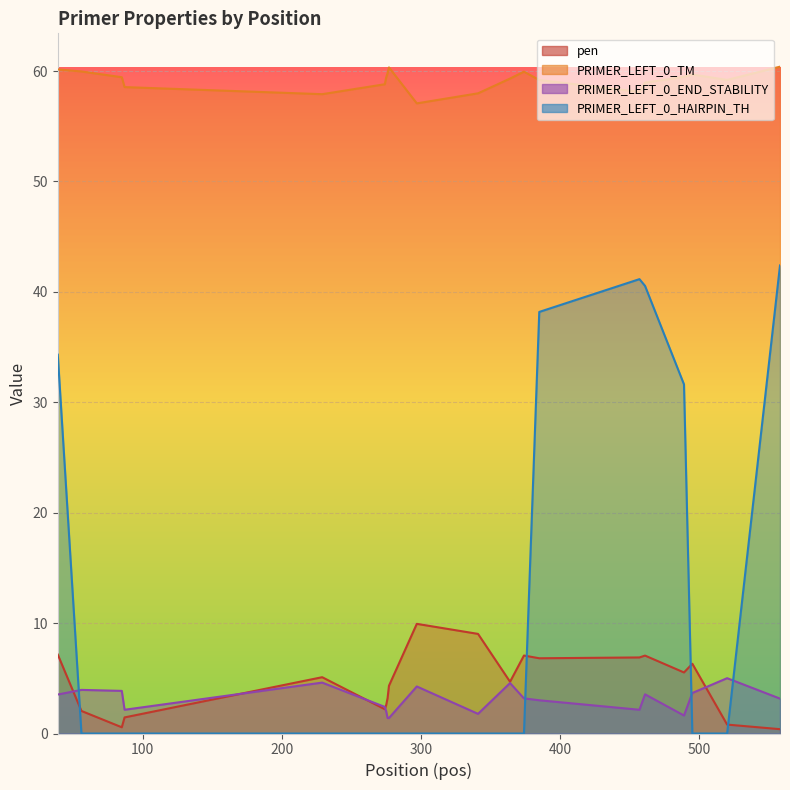

Reading left to right, list all the values displayed in this chart.

pen: 7.1	2.0	0.6	1.5	5.1	2.2	2.6	3.2	4.3	9.9	9.0	4.7	7.1	6.8	6.9	7.1	5.5	6.3	0.8	0.4
PRIMER_LEFT_0_TM: 60.1	60.0	59.4	58.5	57.9	58.8	59.4	59.8	60.3	57.1	58.0	59.3	59.9	59.2	58.1	58.9	59.5	59.7	59.2	60.4
PRIMER_LEFT_0_END_STABILITY: 3.5	4.0	3.9	2.1	4.6	2.4	2.0	1.4	1.4	4.3	1.8	4.6	3.2	3.0	2.1	3.5	1.6	3.7	5.0	3.2
PRIMER_LEFT_0_HAIRPIN_TH: 34.3	0.0	0.0	0.0	0.0	0.0	0.0	0.0	0.0	0.0	0.0	0.0	0.0	38.2	41.1	40.5	31.6	0.0	0.0	42.4